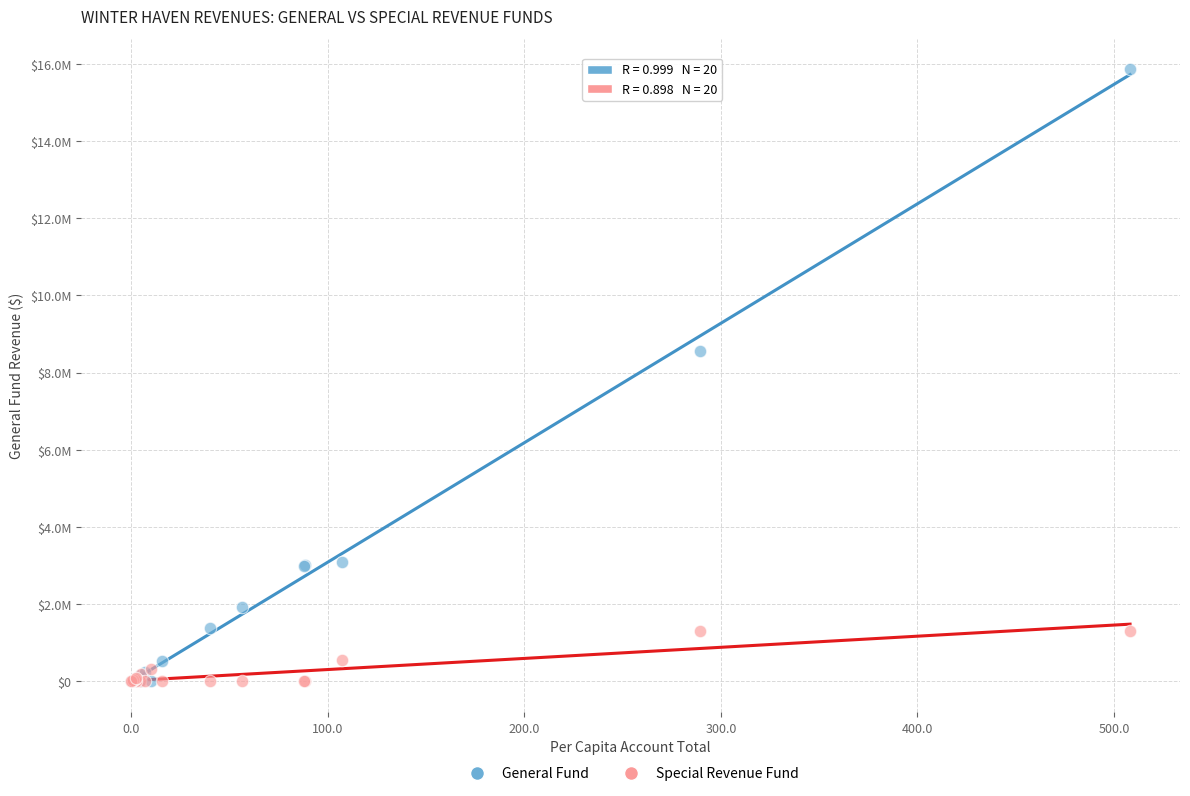

Which series has the widest spread of Y values?

General Fund